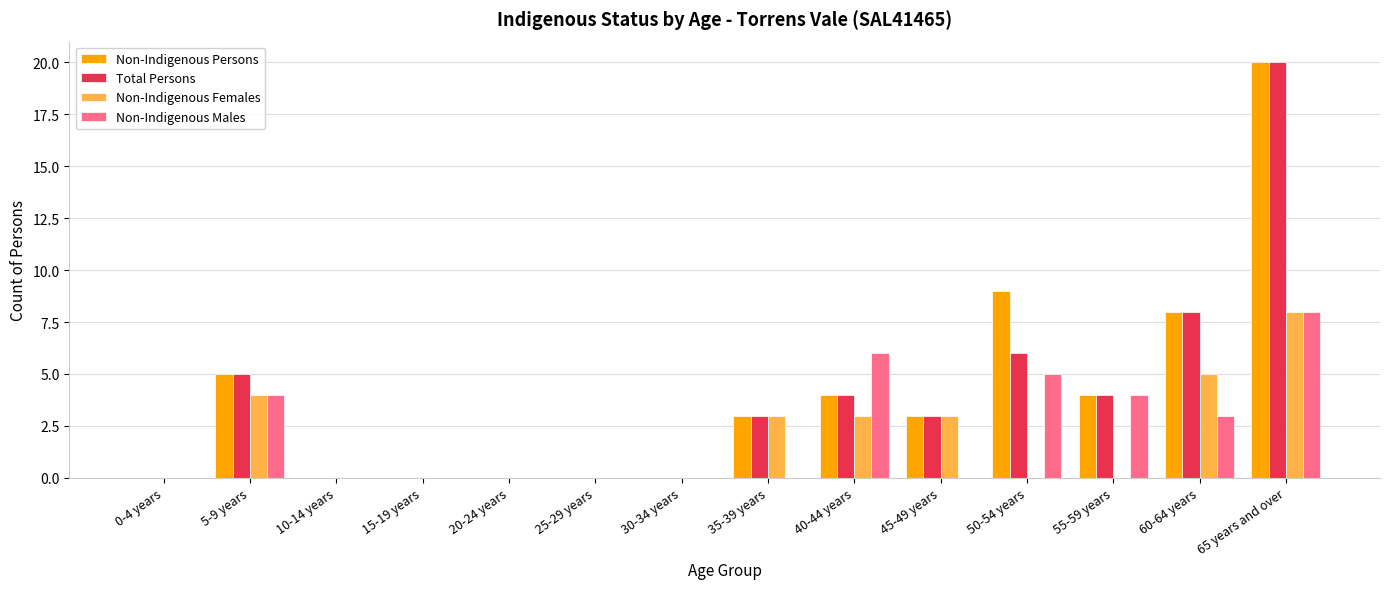

At which label does Non-Indigenous Persons first exceed 3?

5-9 years